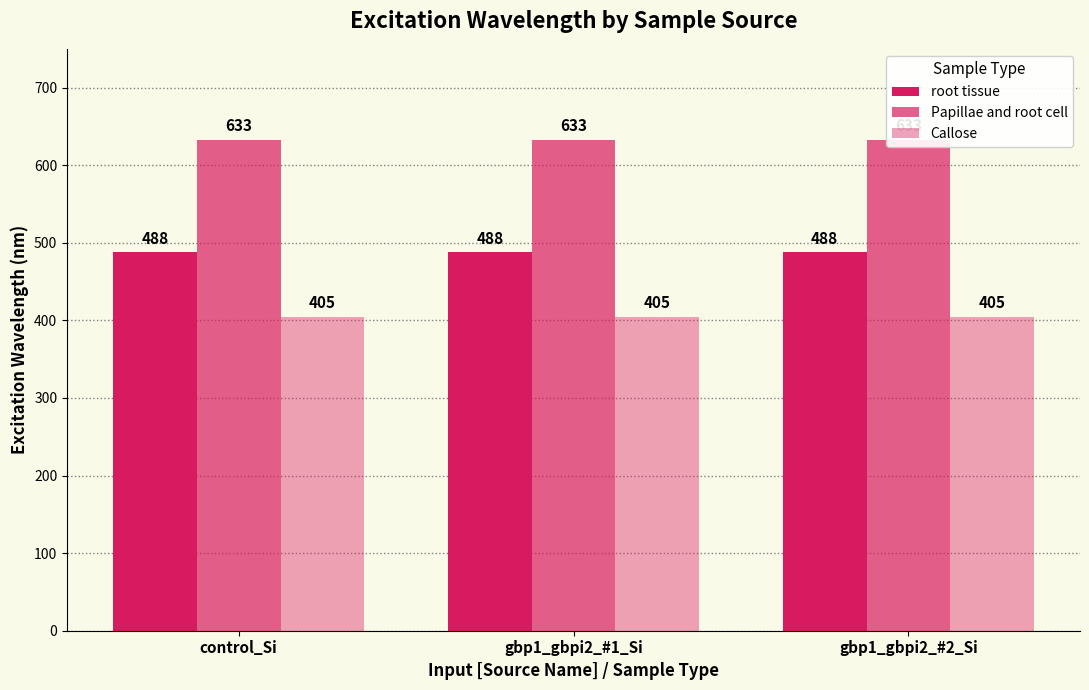

List the labels in order of root tissue value, largest first.

control_Si, gbp1_gbpi2_#1_Si, gbp1_gbpi2_#2_Si